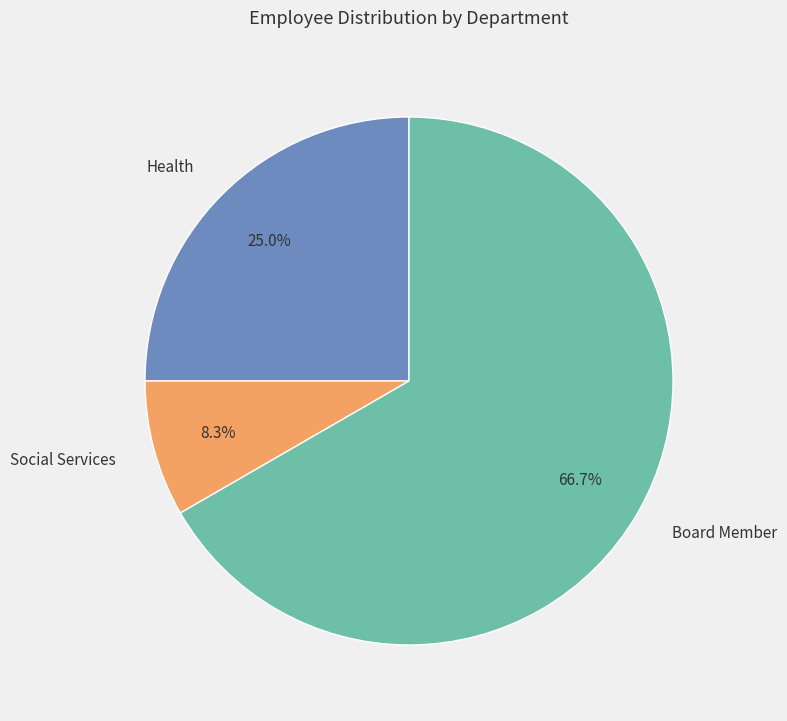

Which category has the smallest portion of the pie?

Social Services